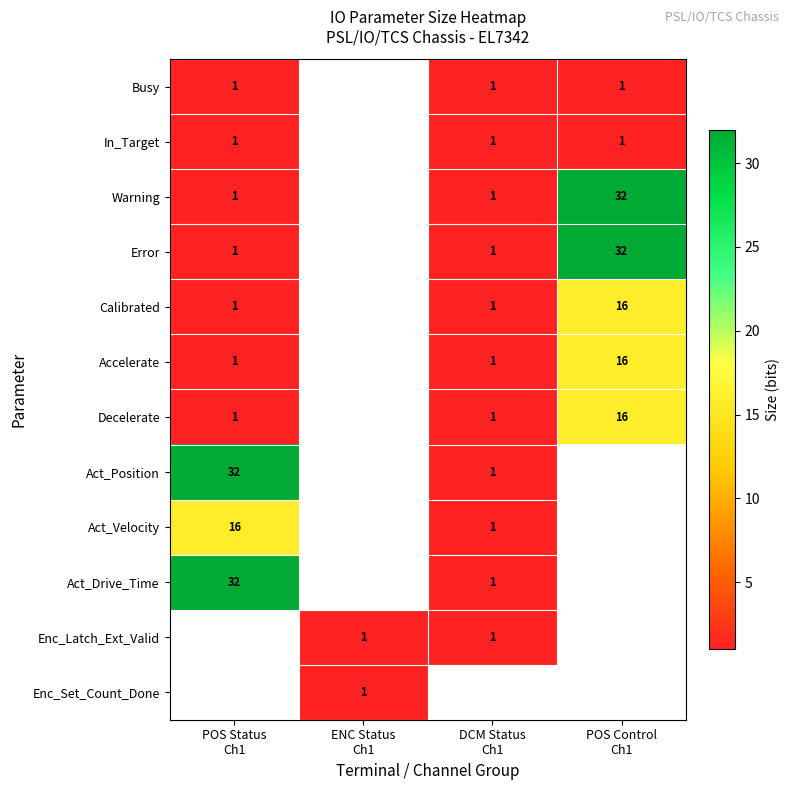

Is the value of Warning at POS Control Ch1 greater than the value of Act_Drive_Time at POS Control Ch1?

No